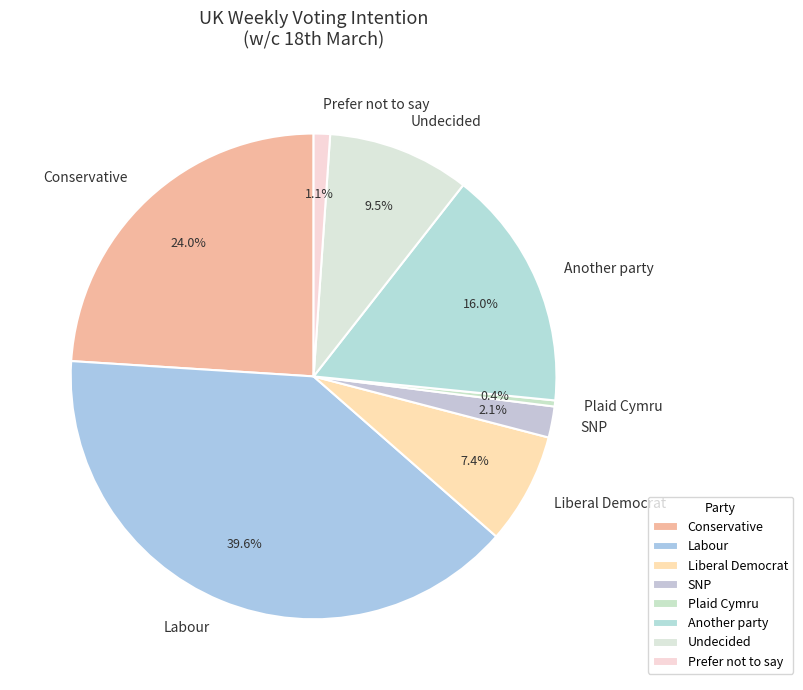

Is Prefer not to say the majority of the pie?

No